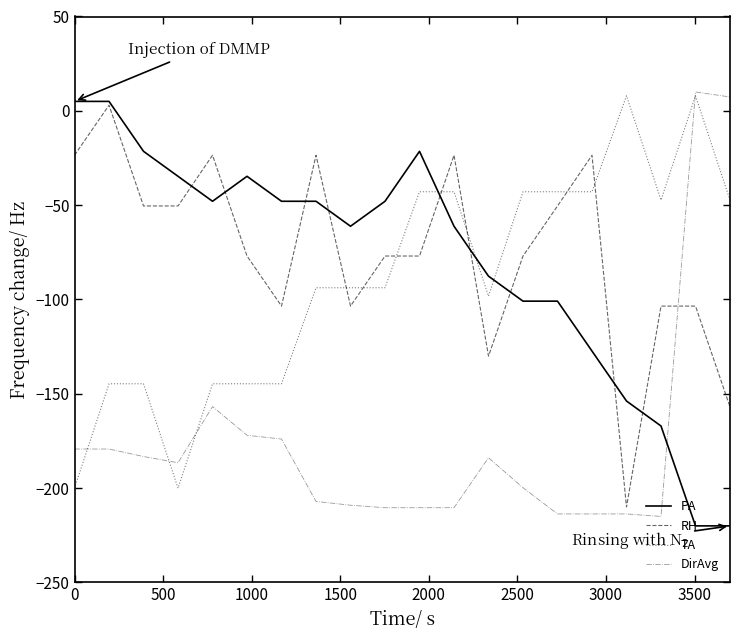

What is the minimum value for RH?

-210.0